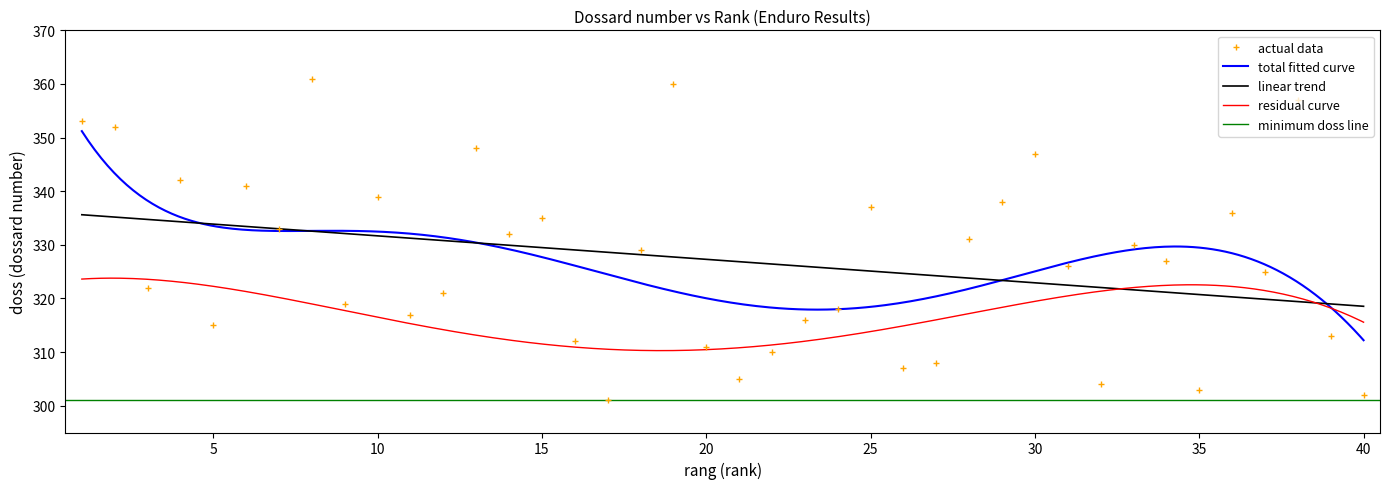

List the labels in order of value, largest first.

8, 19, 38, 1, 2, 13, 30, 4, 6, 10, 29, 25, 36, 15, 7, 14, 28, 33, 18, 34, 31, 37, 3, 12, 9, 24, 11, 23, 5, 39, 16, 20, 22, 27, 26, 21, 32, 35, 40, 17